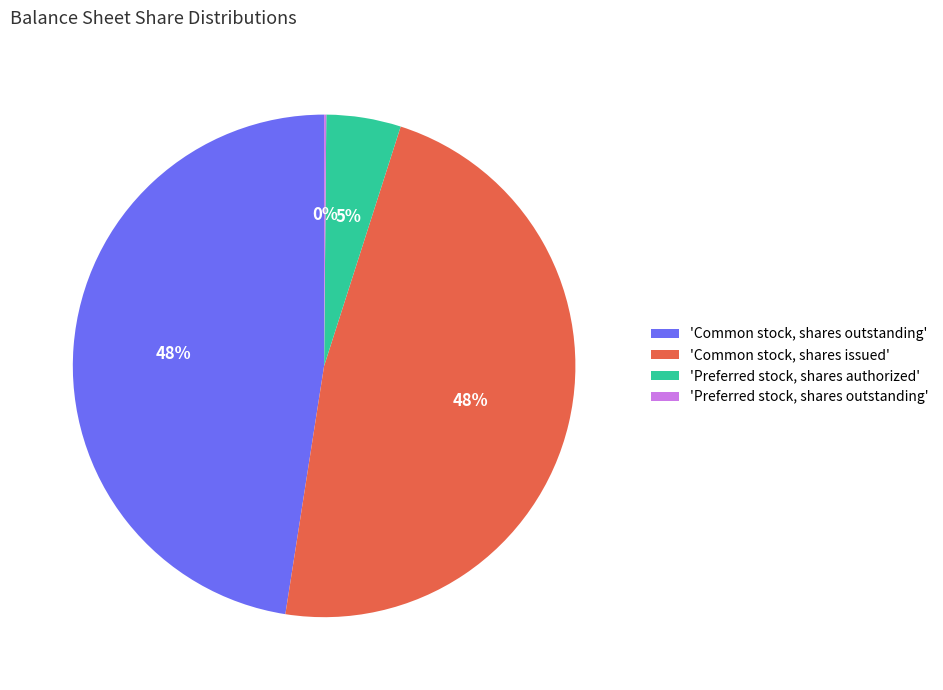

Combined, do 'Common stock, shares outstanding' and 'Common stock, shares issued' account for over 50%?

Yes